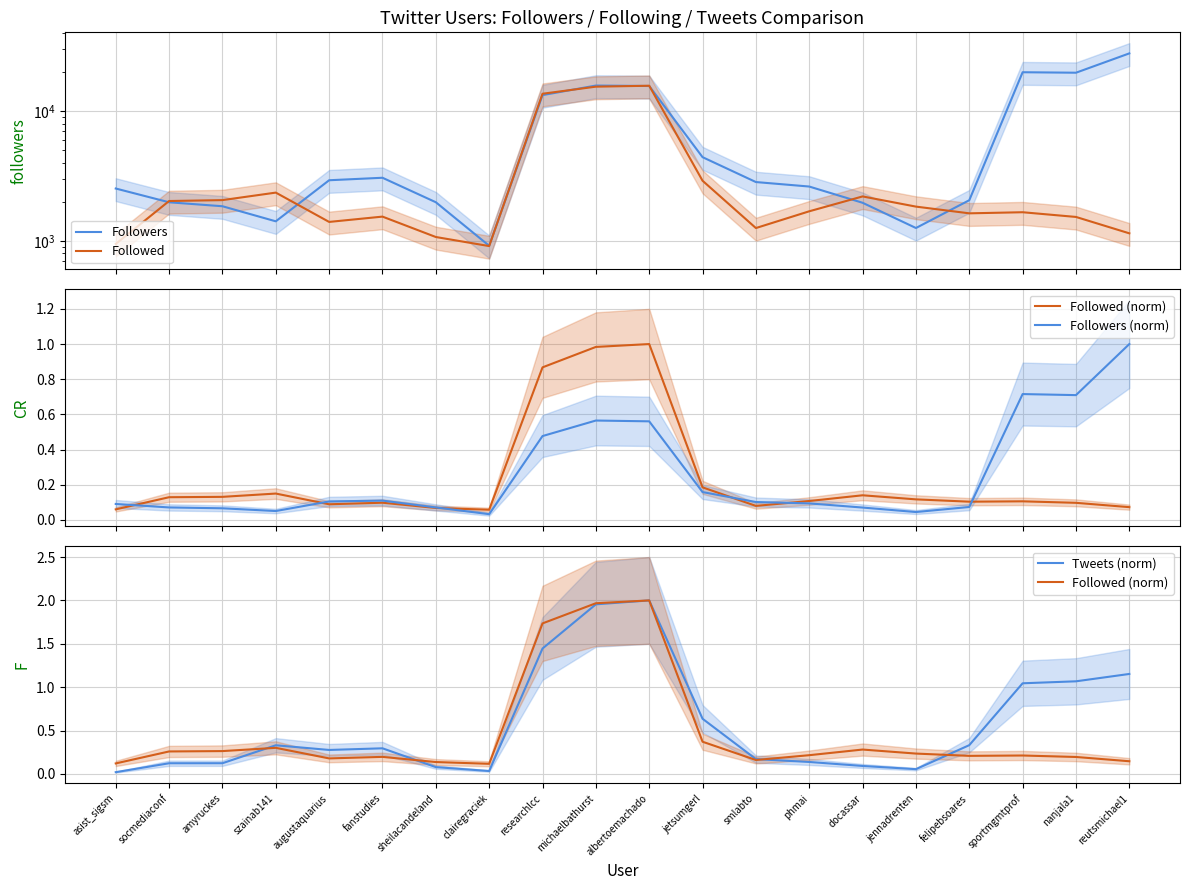

Which series has the largest range (max minus min)?

Followers